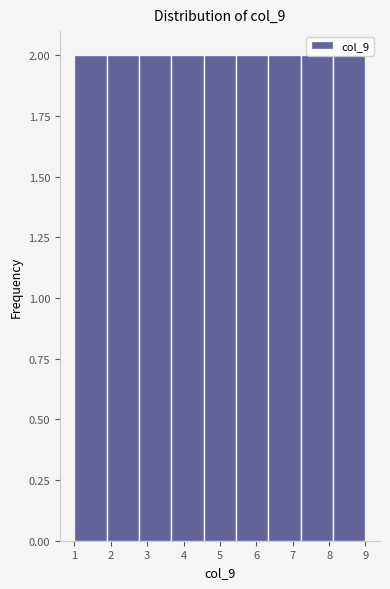

Reading left to right, list every bar in this chart as the range it spans on the x-axis followed by its height. Neither the bar edges nor the heights are printed on the chart, so give them approximately, as read against the axes.

1.0 to 1.9: 2
1.9 to 2.8: 2
2.8 to 3.7: 2
3.7 to 4.6: 2
4.6 to 5.4: 2
5.4 to 6.3: 2
6.3 to 7.2: 2
7.2 to 8.1: 2
8.1 to 9.0: 2